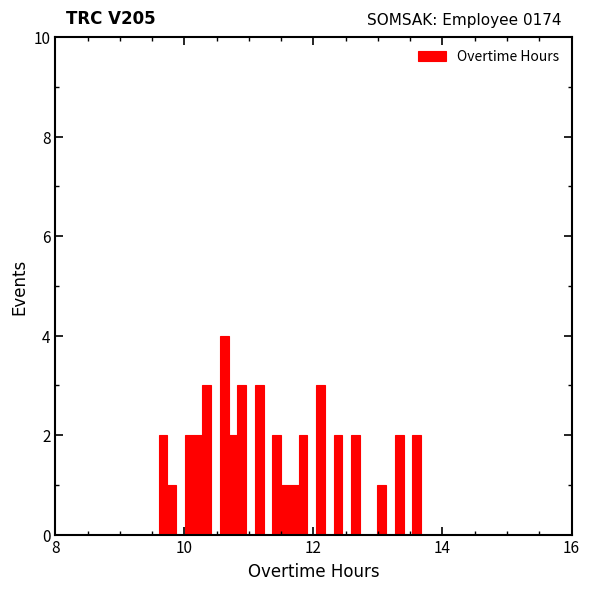

Around what value on the x-axis is the tallest bar? Give the approximate position of its centre, as read against the axis.

10.6